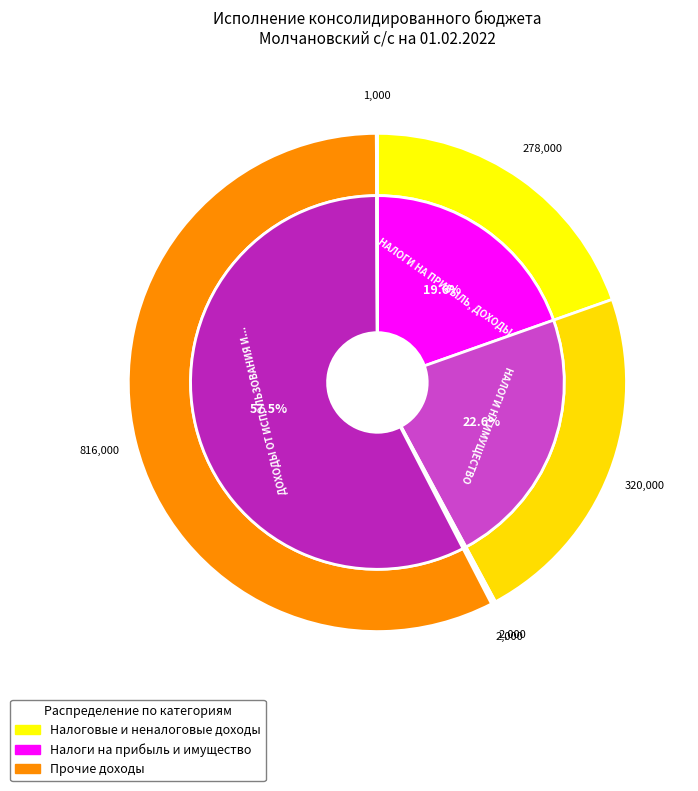

How many slices are in this pie chart?

6